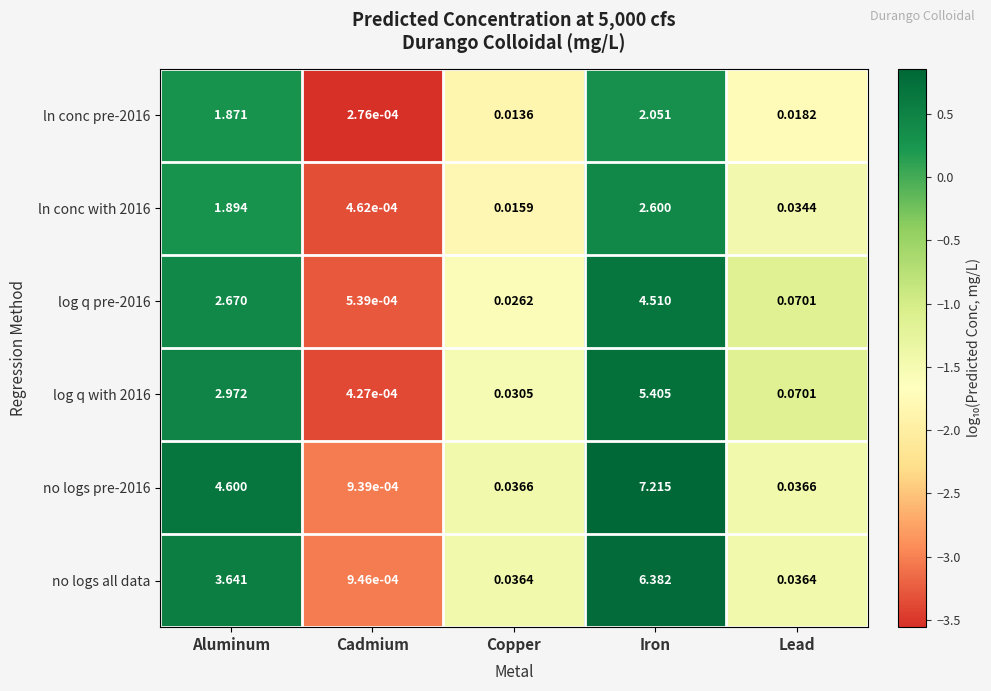

Count the number of data series in this chart.

6